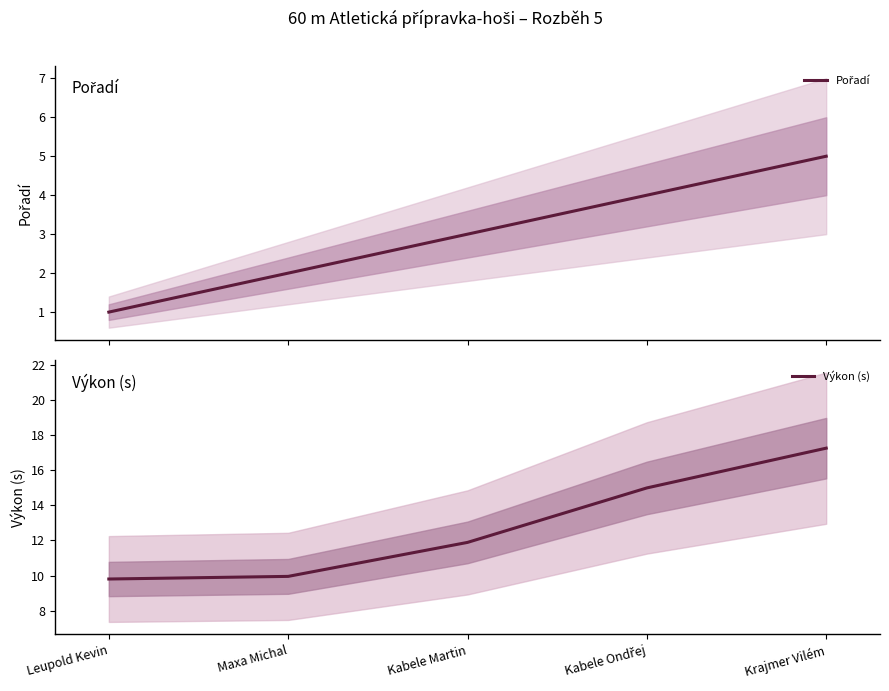

Rank the series at Kabele Ondřej from lowest to highest value.

Pořadí, Výkon (s)